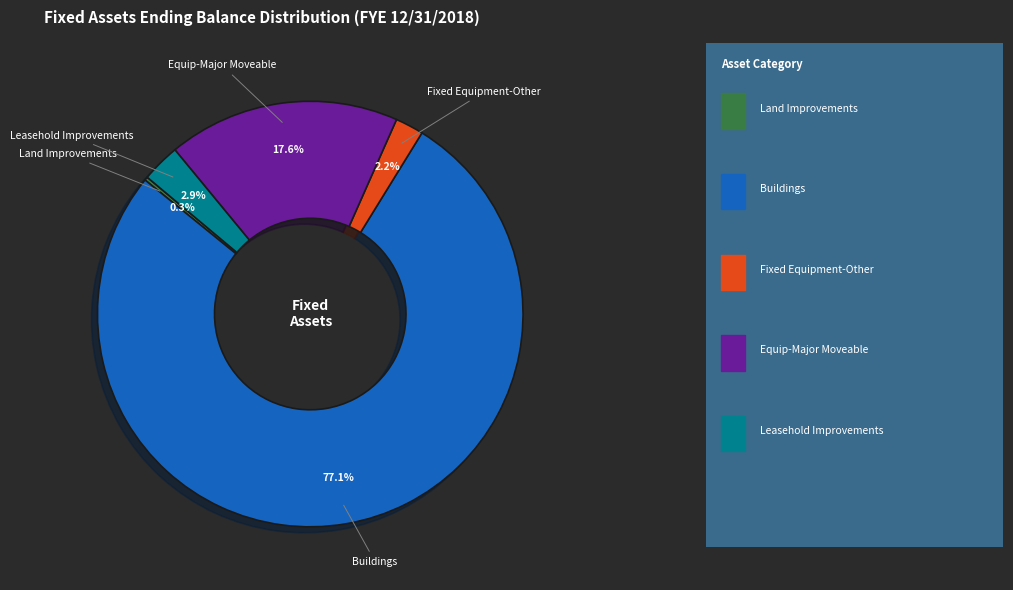

Is there a majority slice in this chart?

Yes